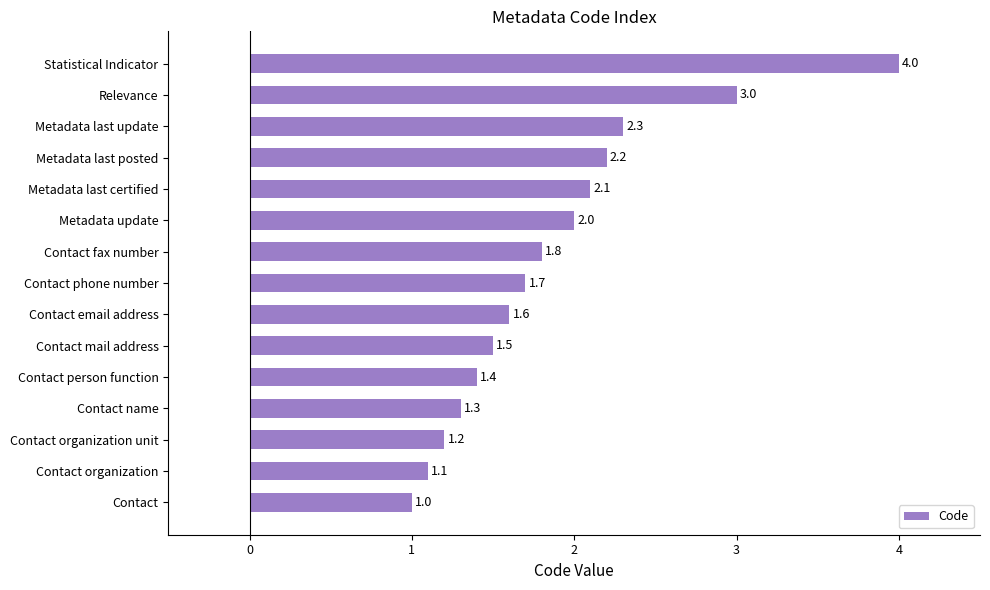

True or false: the data shows 0.6 at Metadata last certified.

False